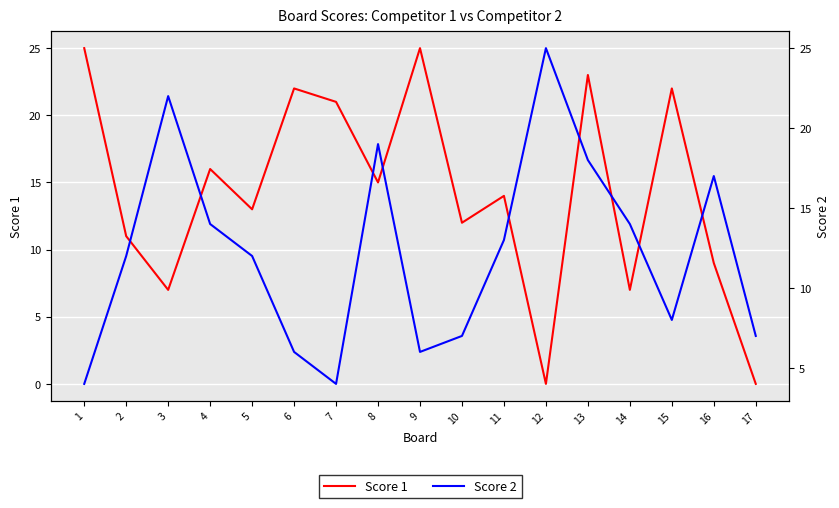

What is the value of the Score 1 point at the 8th from the left?

15